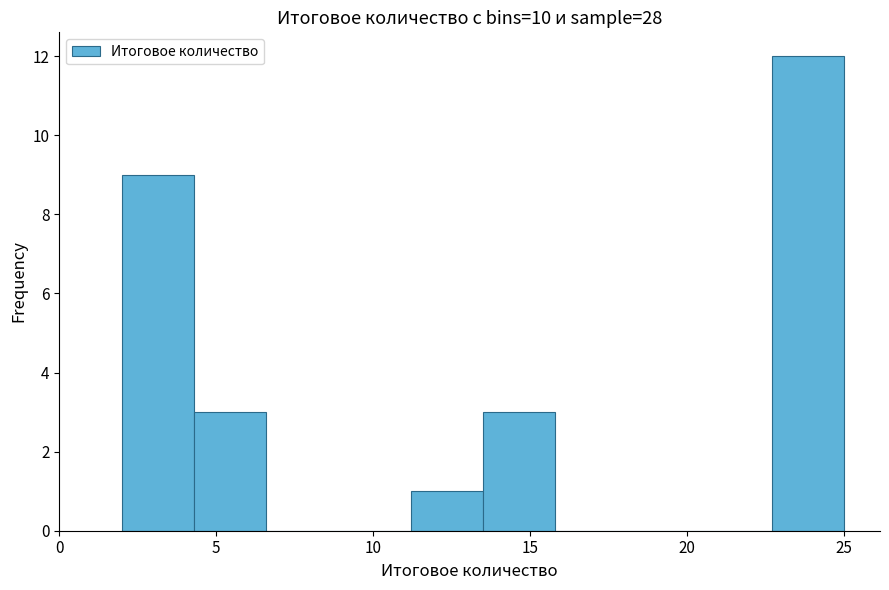

Over which range of the x-axis is the bar tallest?

22.7 to 25.0